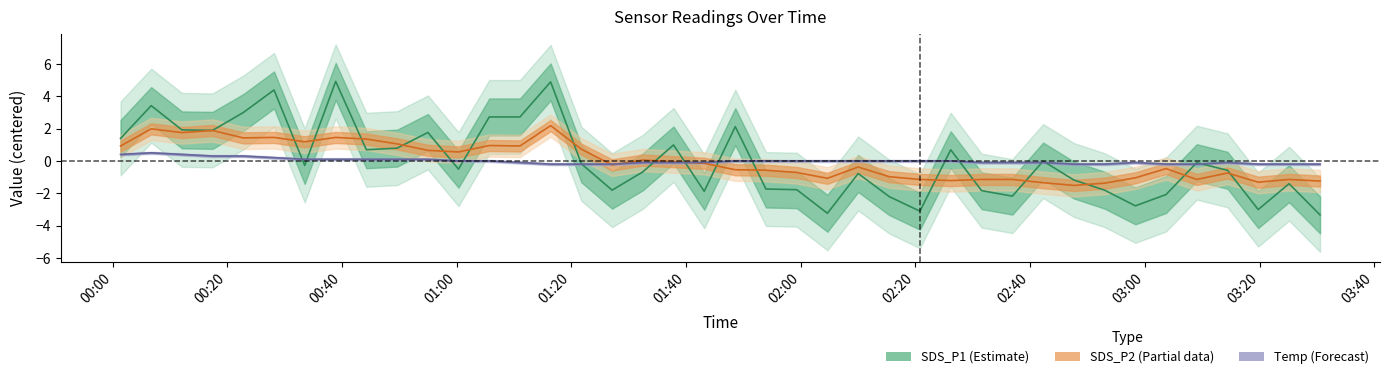

Reading left to right, what are all the values shown in this chart?

SDS_P1 (Estimate): 1.4	3.4	1.9	1.9	3.0	4.4	-0.3	4.9	0.7	0.8	1.8	-0.5	2.7	2.7	4.9	-0.2	-1.8	-0.7	1.0	-1.9	2.1	-1.7	-1.8	-3.2	-0.8	-2.2	-3.1	0.7	-1.8	-2.2	-0.0	-1.2	-1.8	-2.8	-2.1	-0.1	-0.6	-3.0	-1.4	-3.3
SDS_P2 (Partial): 0.9	2.0	1.8	1.9	1.4	1.5	1.2	1.5	1.4	1.1	0.7	0.6	1.0	0.9	2.2	0.7	-0.2	0.1	-0.0	-0.1	-0.5	-0.6	-0.7	-1.1	-0.4	-1.0	-1.1	-1.2	-1.1	-1.1	-1.3	-1.5	-1.4	-1.0	-0.5	-1.1	-0.7	-1.3	-1.1	-1.2
Temp (Forecast): 0.4	0.5	0.4	0.3	0.3	0.2	0.1	0.1	0.1	0.1	0.1	0.0	0.0	-0.1	-0.2	-0.2	-0.2	-0.1	-0.1	-0.1	0.0	0.0	0.0	0.0	0.0	0.0	0.0	0.0	-0.1	-0.1	-0.1	-0.2	-0.2	-0.1	-0.2	-0.2	-0.1	-0.2	-0.2	-0.2